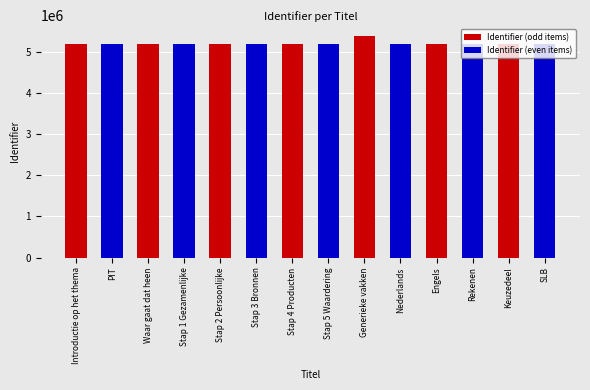

Rank the series at Nederlands from highest to lowest value.

Identifier (even items), Identifier (odd items)